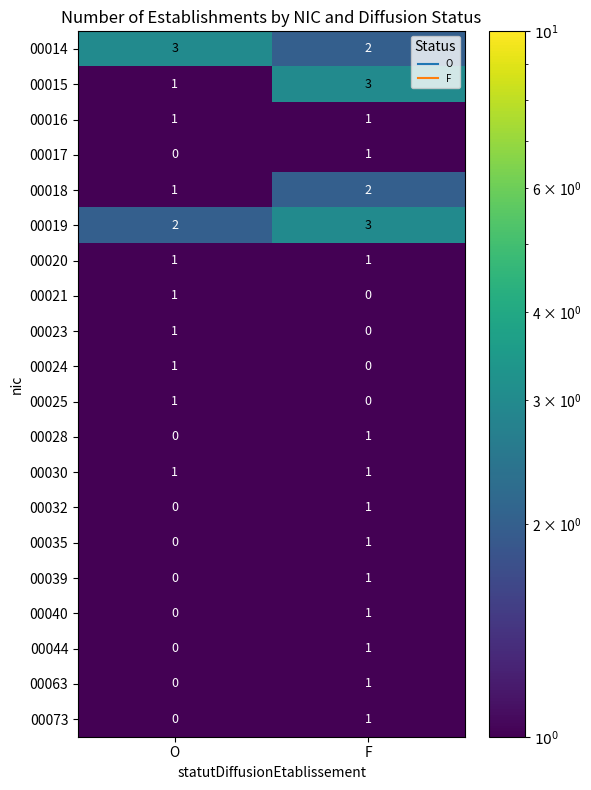

At which label is 00073 closest to 0?

O